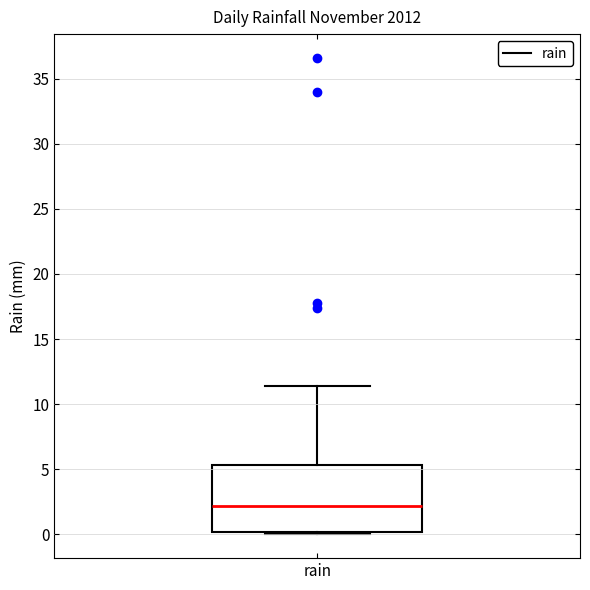

Read this box plot against the y-axis: the position of the median line, the range covered by the box, and the ends of both whiskers. The values are not printed on the chart, so give them approximately, as read against the axis.

median 2.0, box 0.0 to 5.5, whiskers 0.0 (just below the box's lower edge) to 11.5